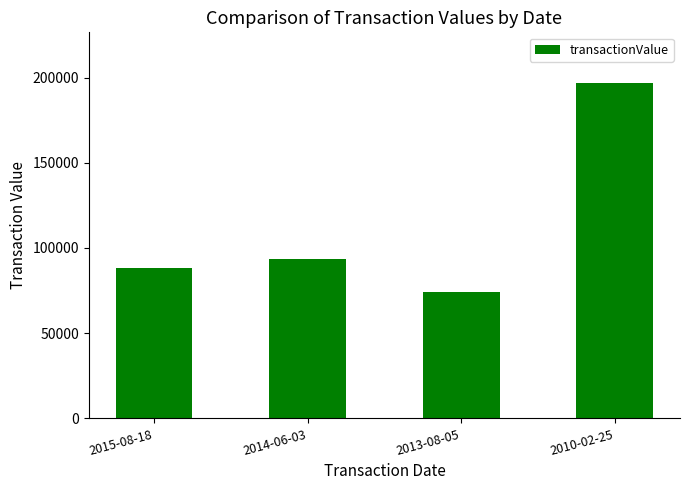

List the labels in order of value, smallest first.

2013-08-05, 2015-08-18, 2014-06-03, 2010-02-25